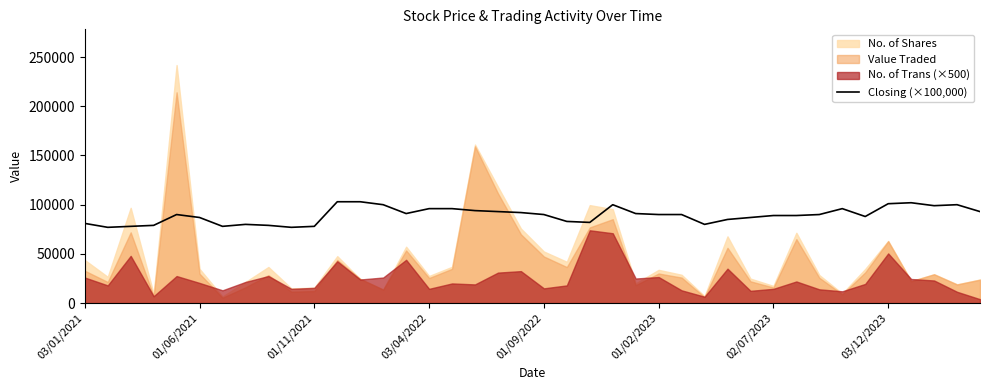

What is the lowest value of the Closing (×100,000) series?

77000